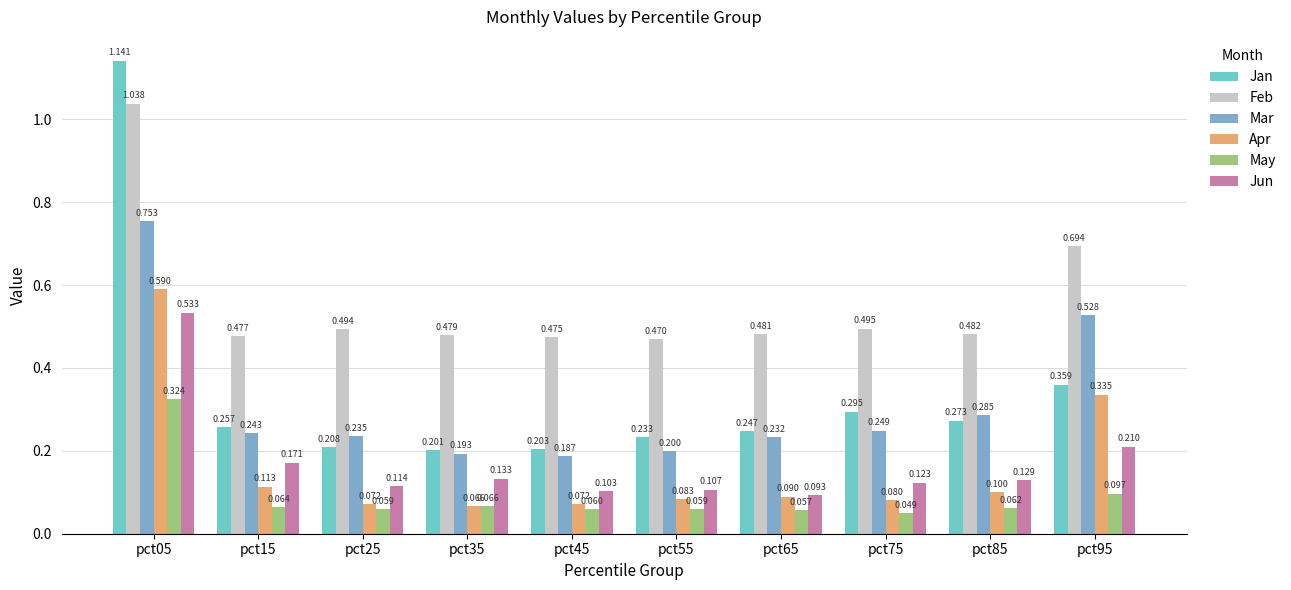

Rank the categories by Feb value from lowest to highest.

pct55, pct45, pct15, pct35, pct65, pct85, pct25, pct75, pct95, pct05